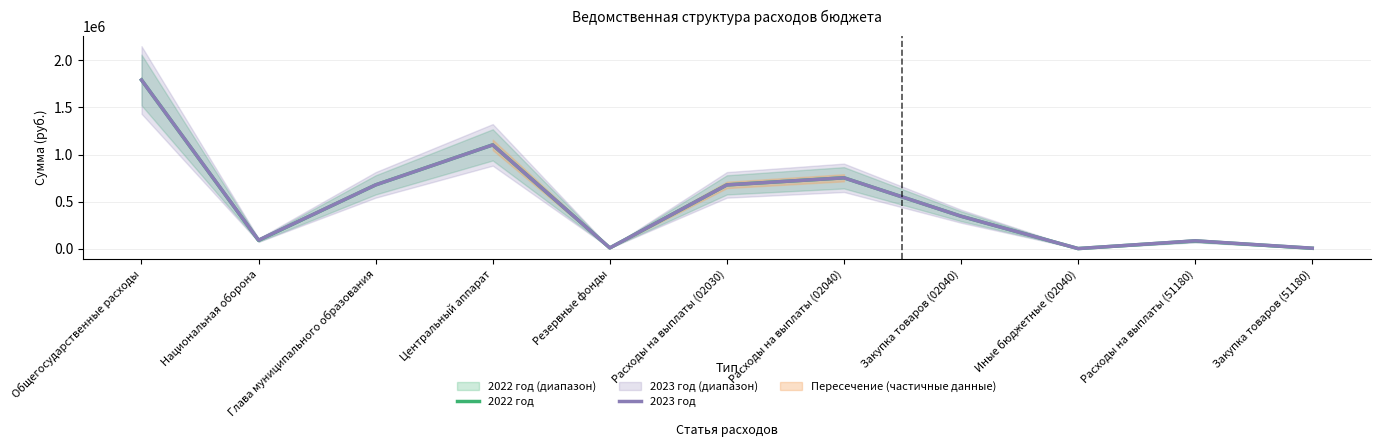

How many data points does each series have?

11